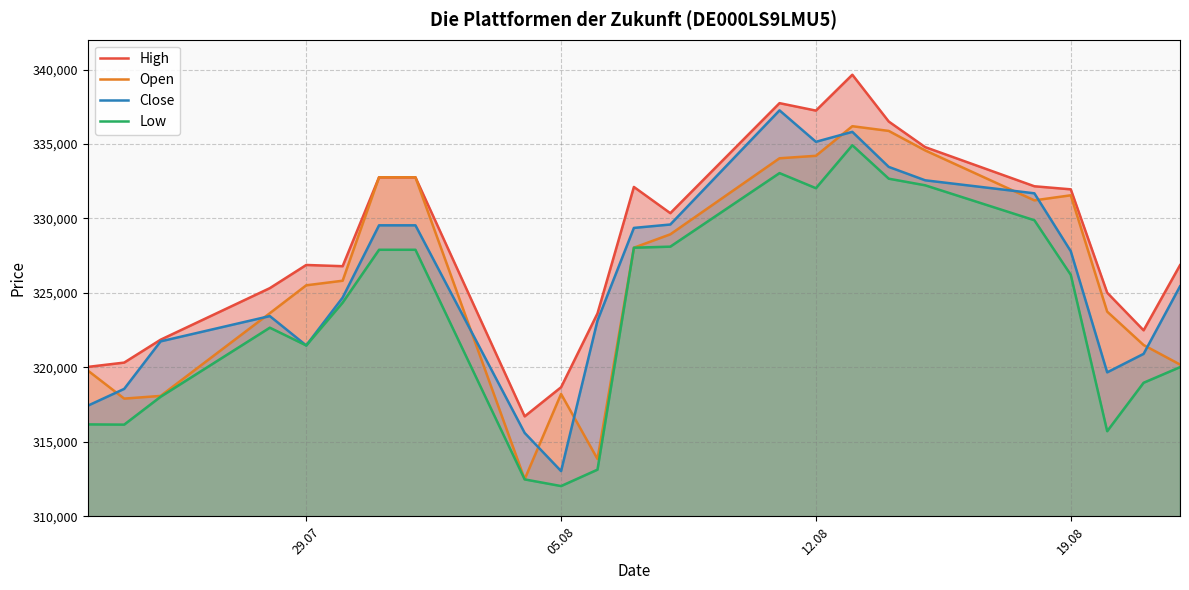

What is the average value of the Close series?

325952